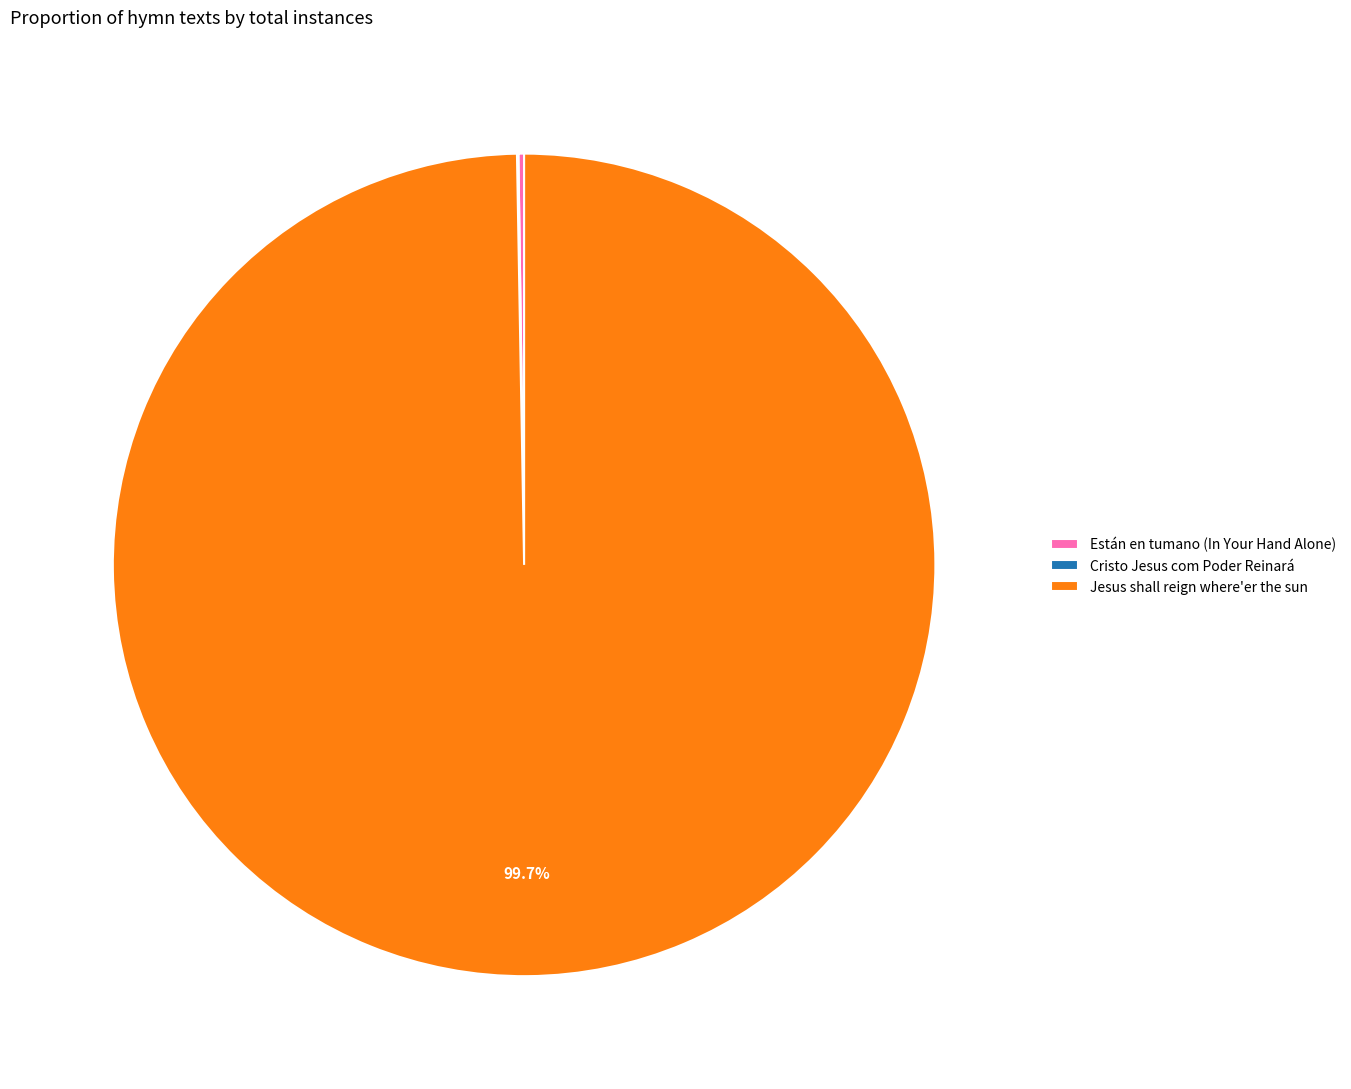

Is there any slice that represents more than half of the pie?

Yes